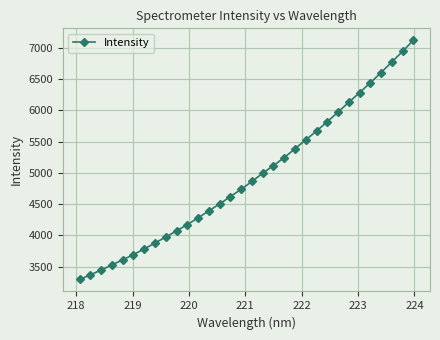

What is the average value?

4944.0